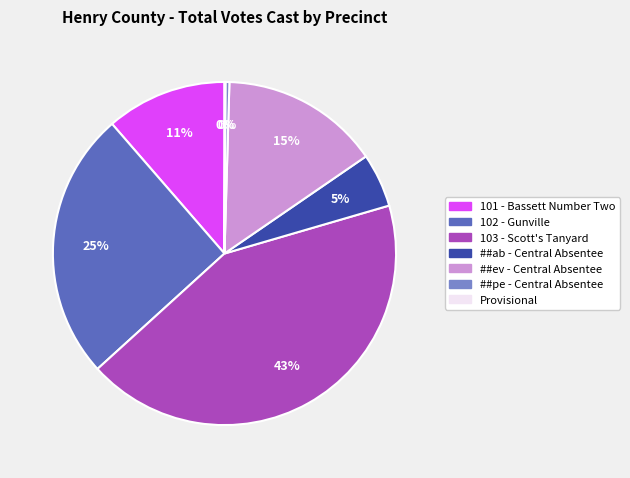

What is the ratio of the value at 101 - Bassett Number Two to the value at 102 - Gunville?

0.4